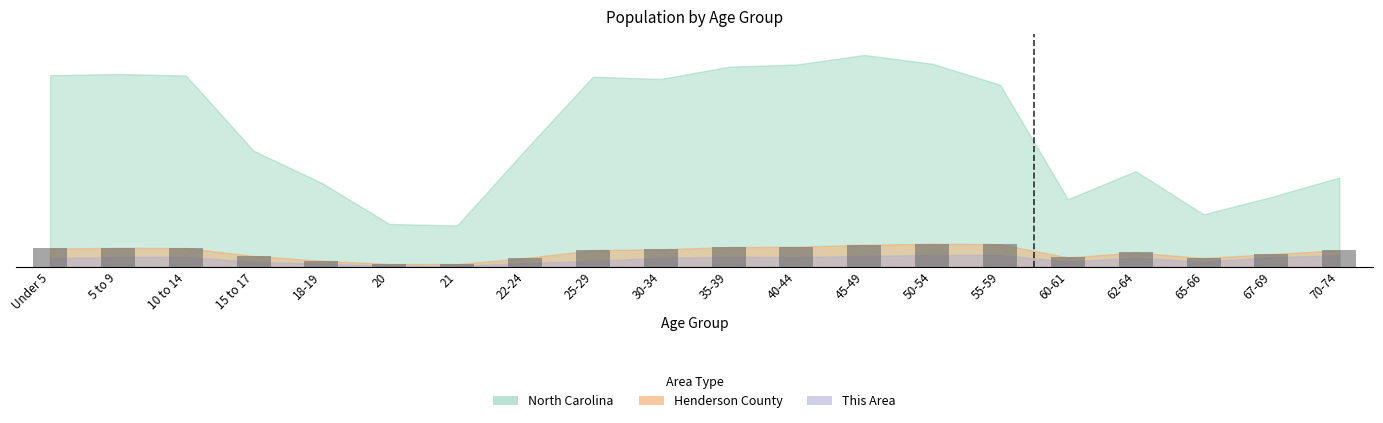

Read the value at 5 to 9.

62.1